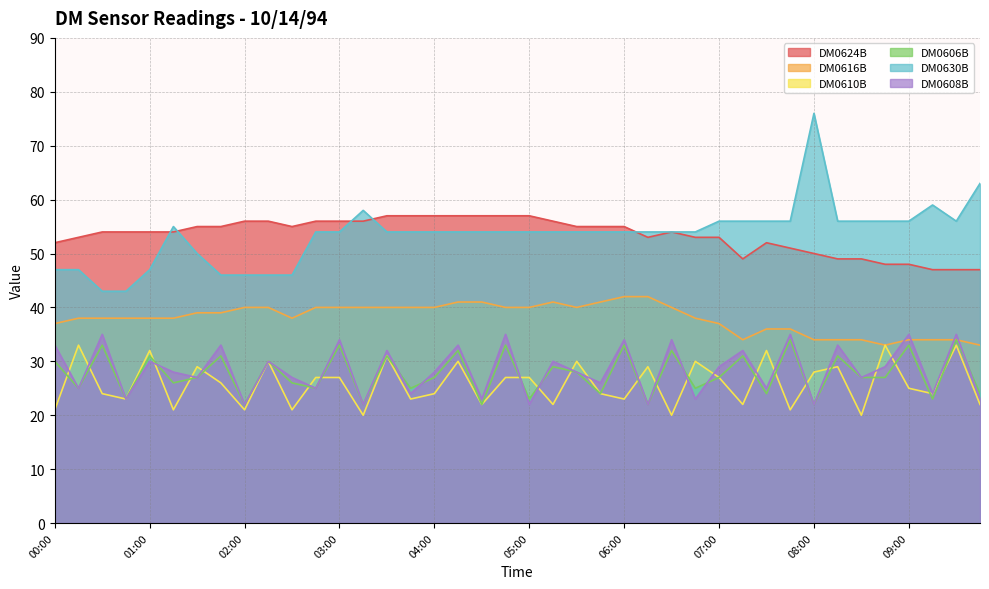

At 06:00, list the series in order from smallest to largest.

DM0610B, DM0606B, DM0608B, DM0616B, DM0630B, DM0624B